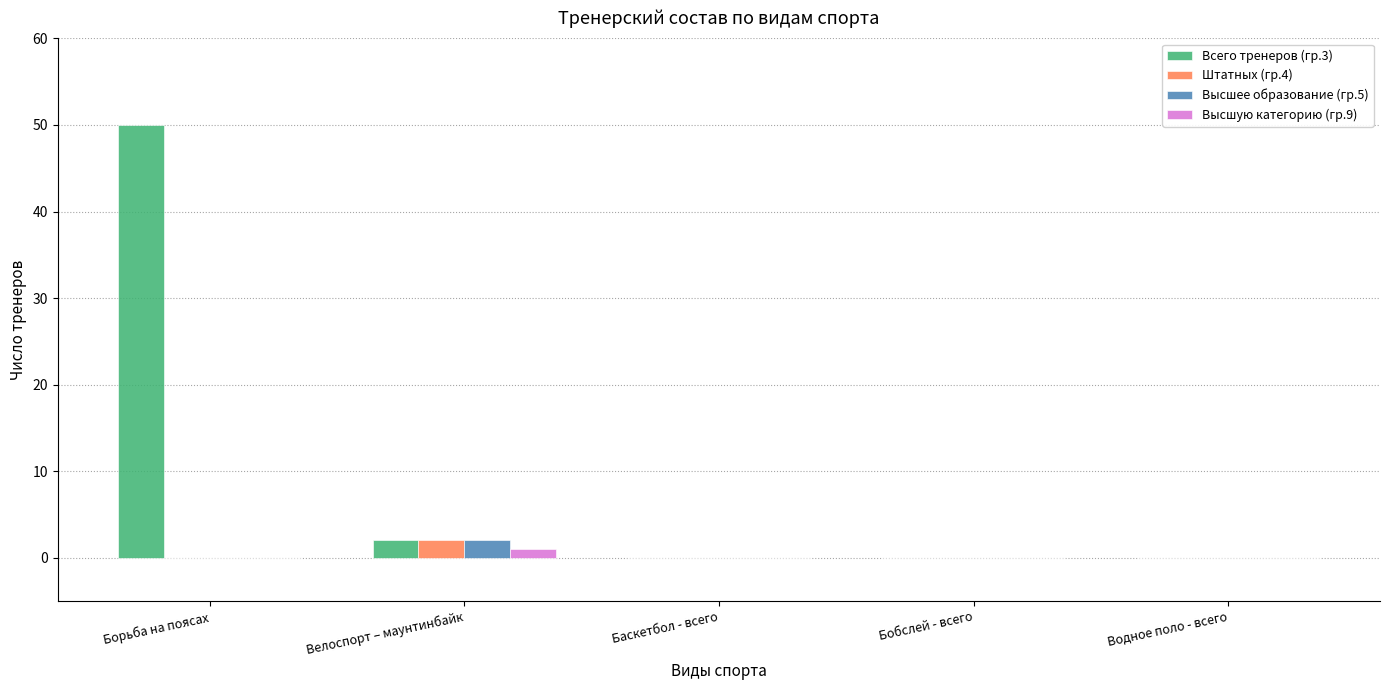

The value of Высшее образование (гр.5) at Водное поло - всего is 0. True or false?

True